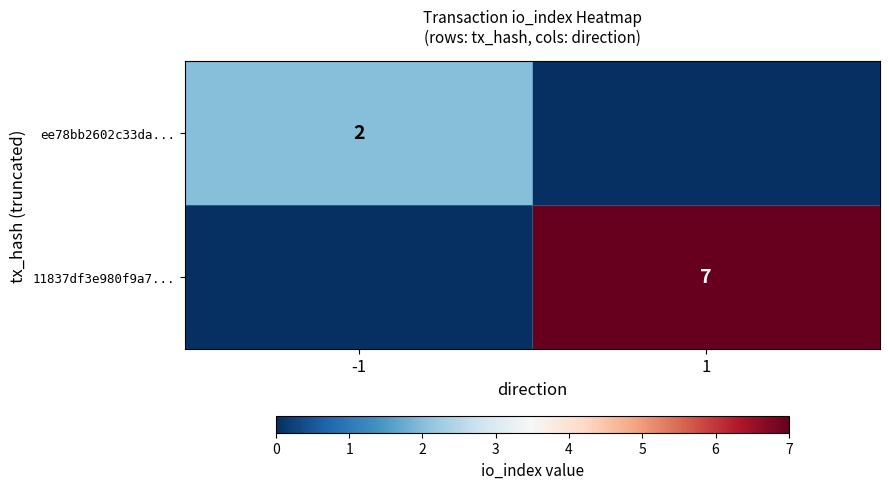

The 11837df3e980f9a7... series shows 11 at 1. True or false?

False